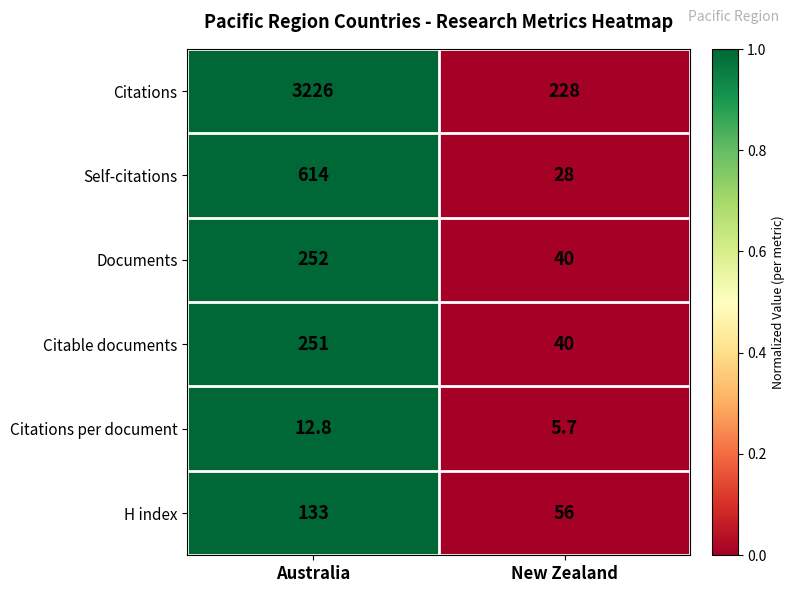

True or false: Citable documents has a value of 428.6 at Australia.

False